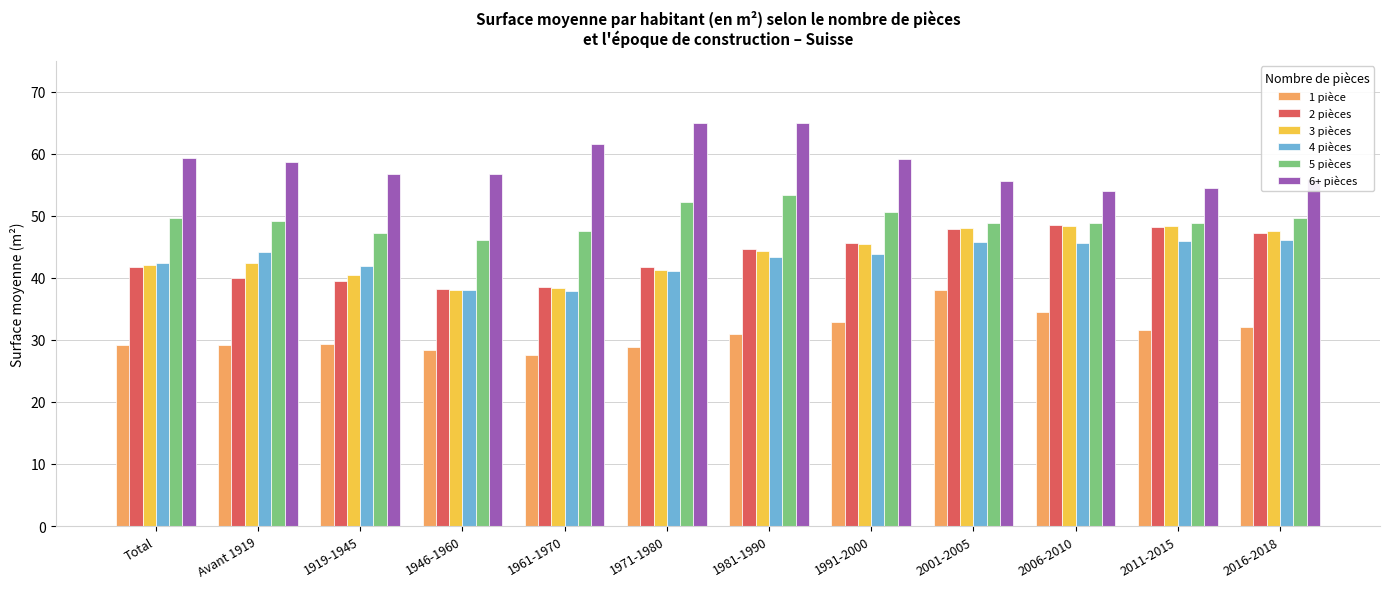

What are all the series names shown in the legend?

1 pièce, 2 pièces, 3 pièces, 4 pièces, 5 pièces, 6+ pièces